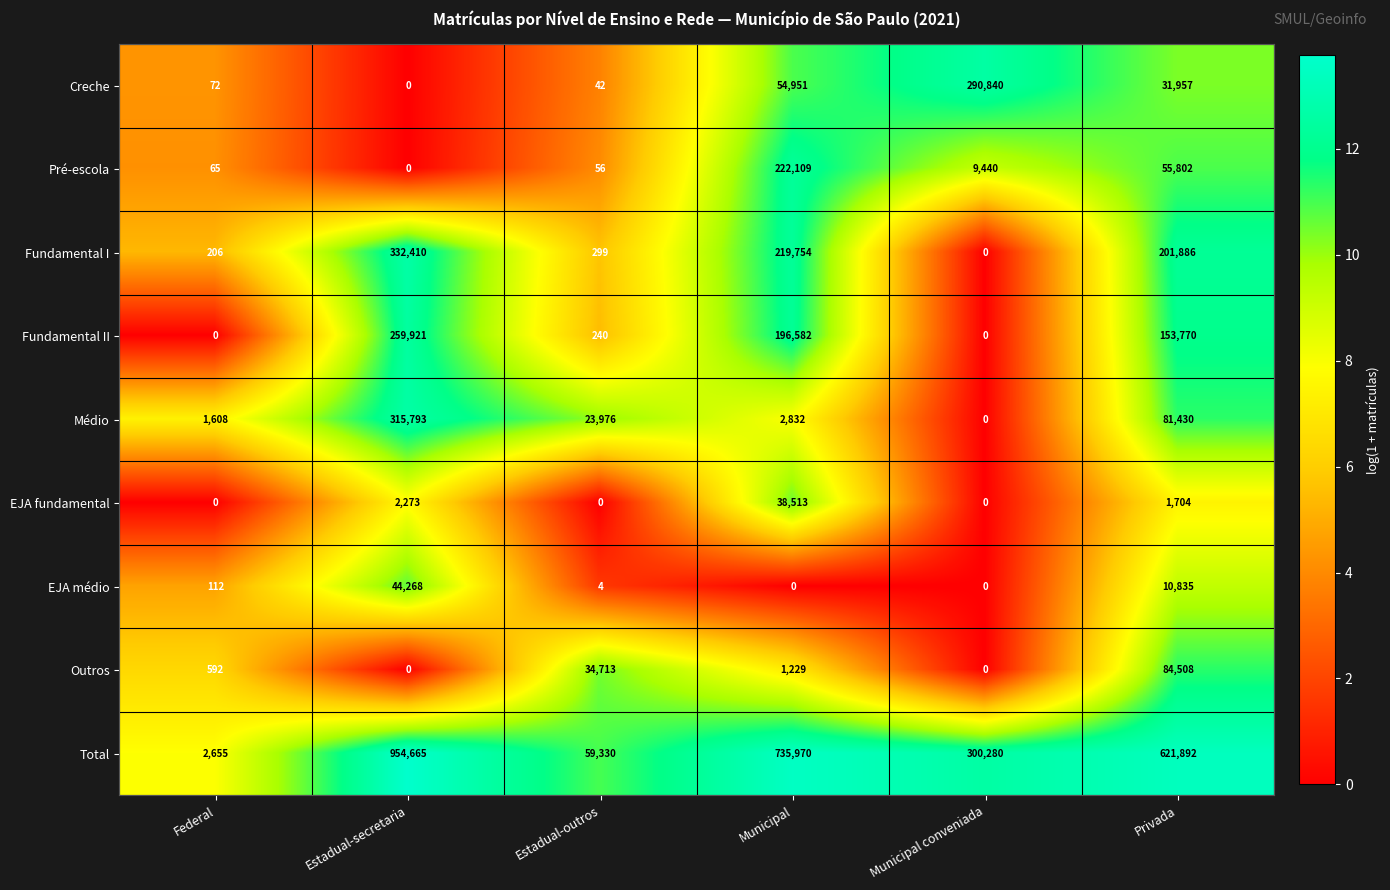

What is the sum of all Outros values?

121042